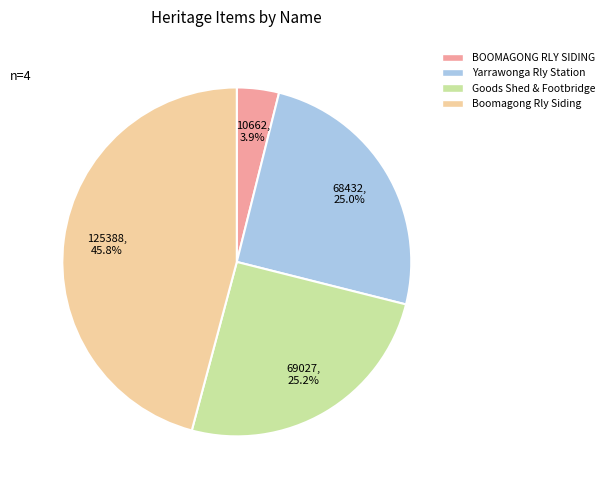

Is there a majority slice in this chart?

No